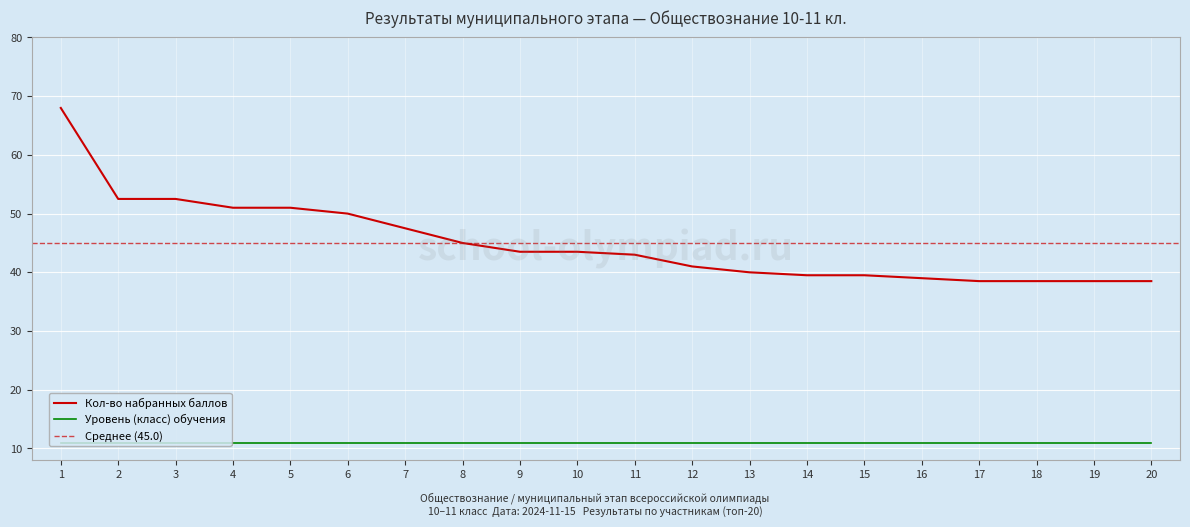

Where does the data first go above 43?

1